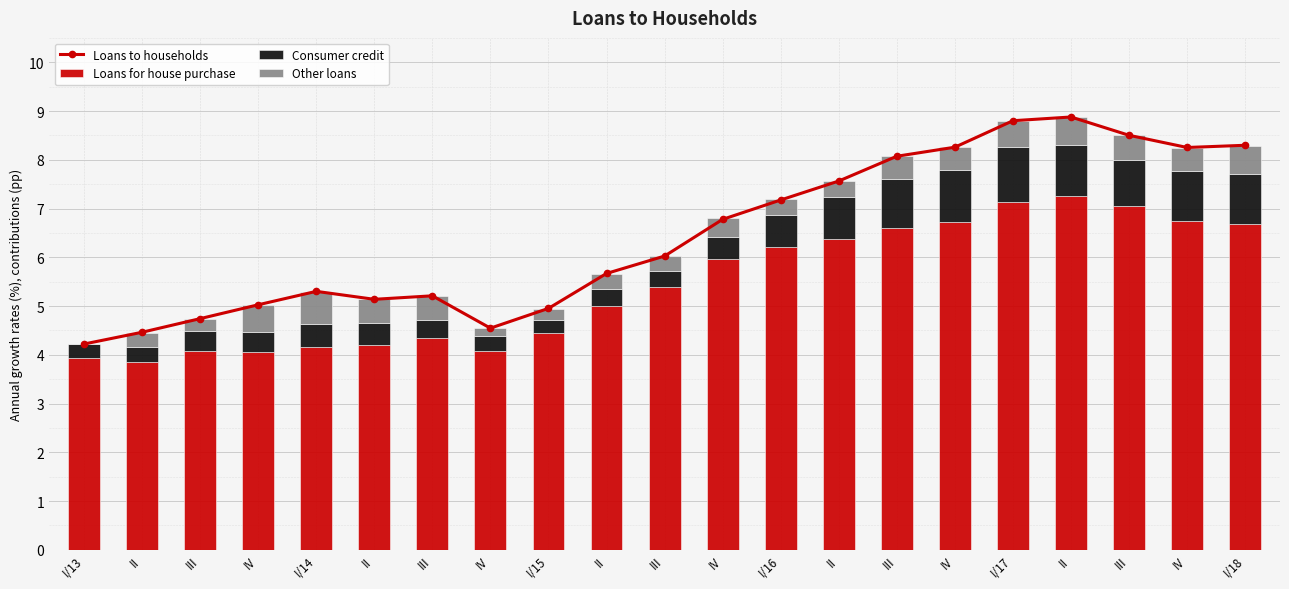

List the labels in order of Loans for house purchase value, largest first.

II, I/17, III, IV, IV, I/18, III, II, I/16, IV, III, II, I/15, III, II, I/14, IV, III, IV, I/13, II